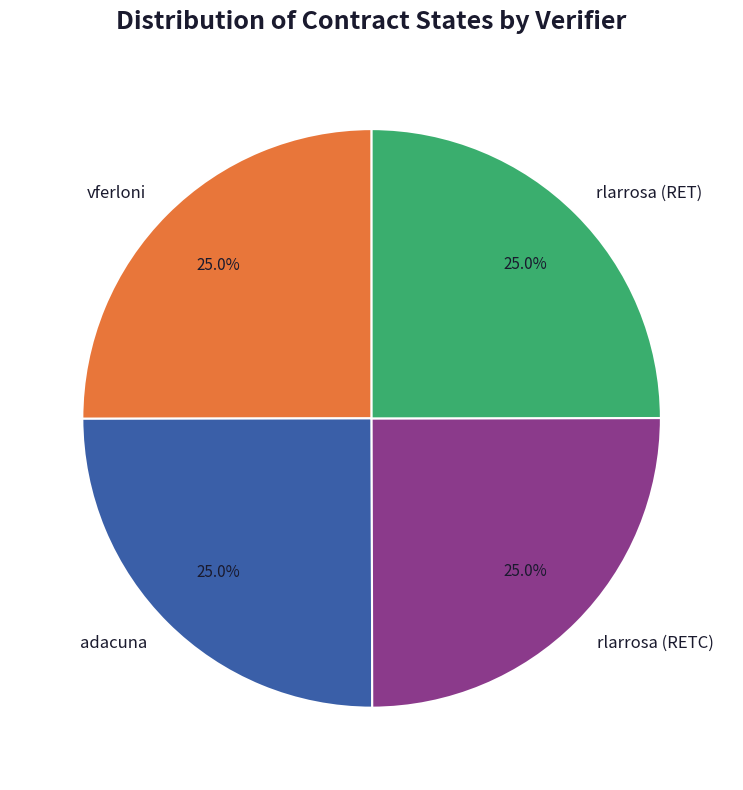

Does rlarrosa (RETC) account for over 50% of the chart?

No